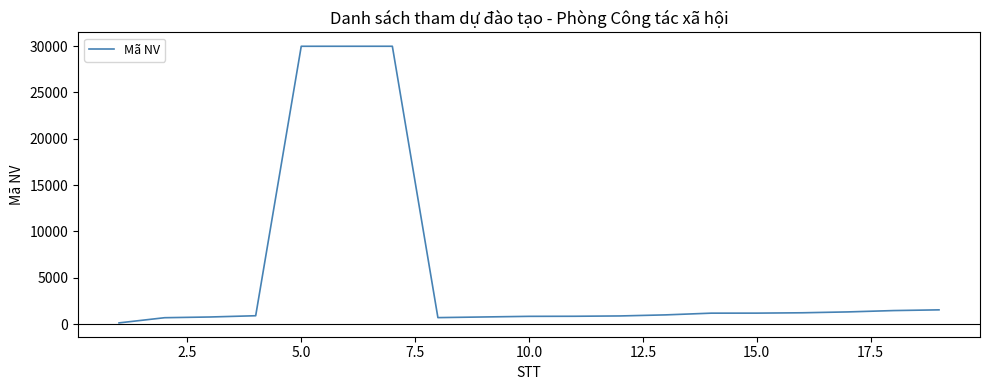

What is the difference between the maximum and minimum values?

29870